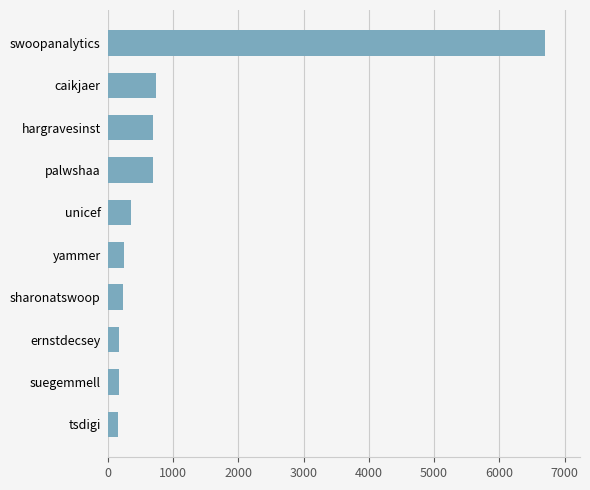

Approximately how many times larger is the value at palwshaa compared to yammer?

2.8